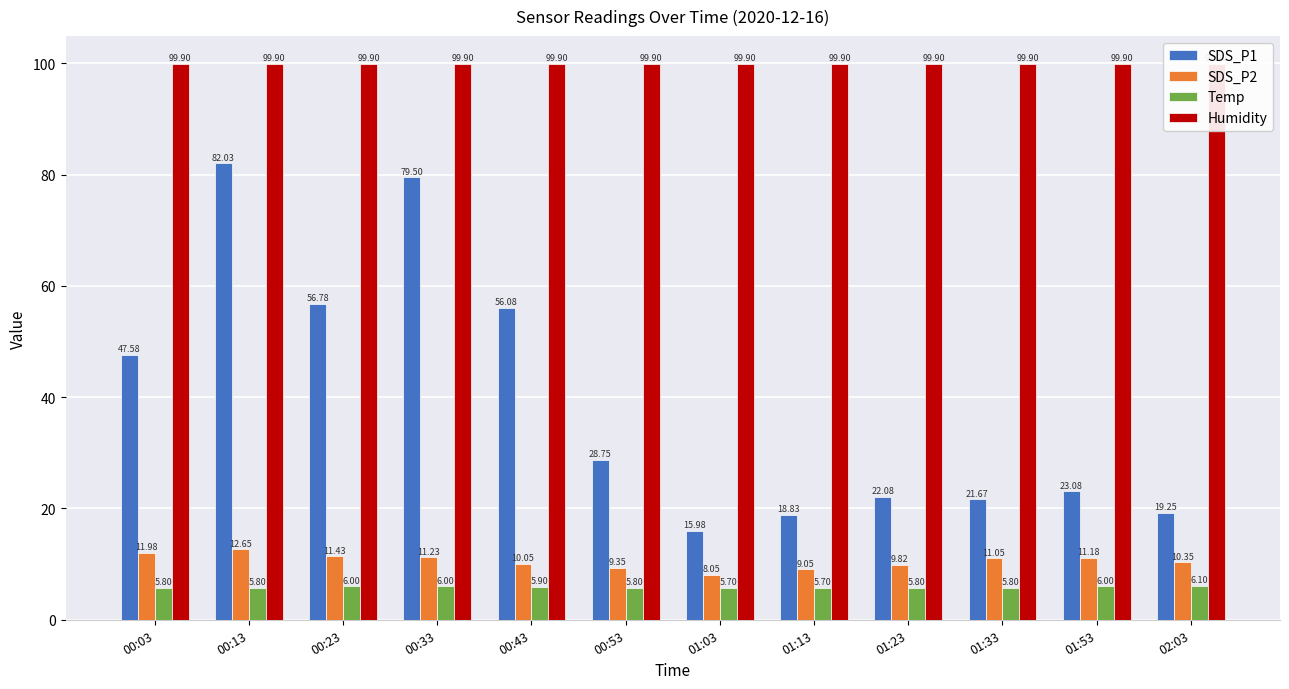

What is the total value across all series at 01:03?

129.6